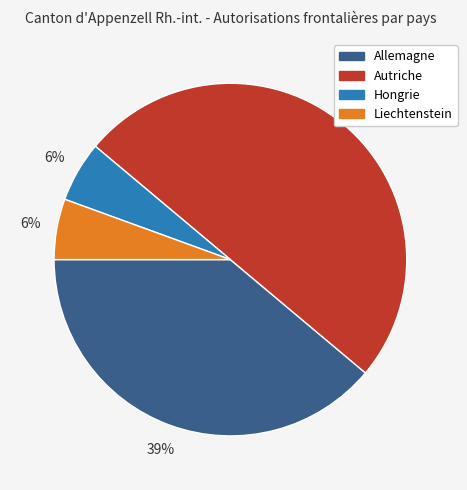

Is it true that Hongrie is 1% of the pie?

False